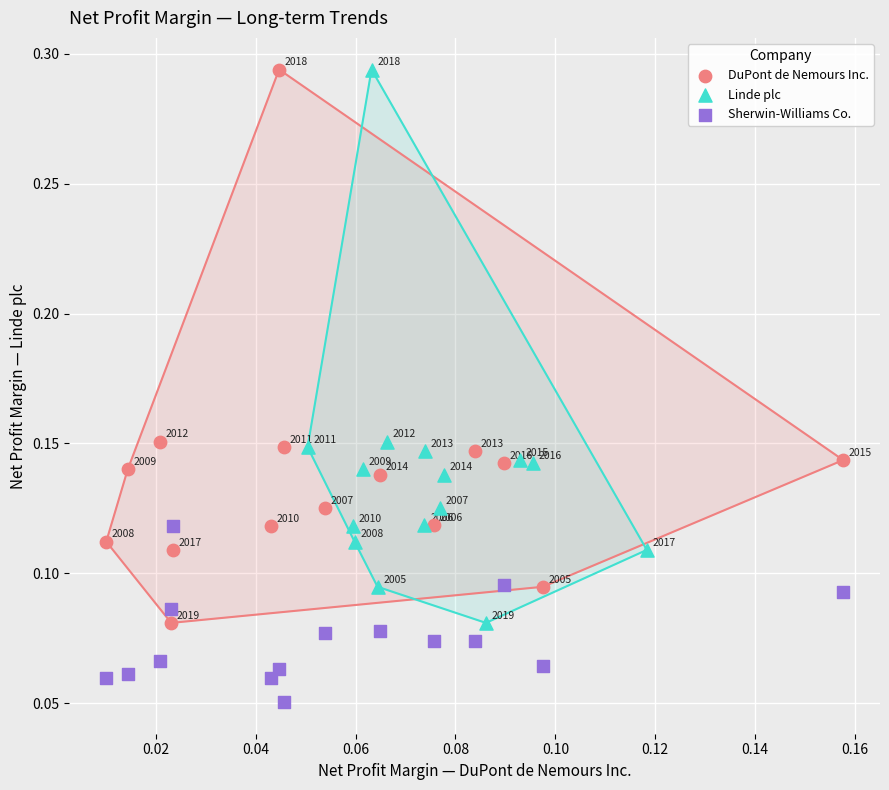

Which series reaches the minimum Y coordinate?

Sherwin-Williams Co.